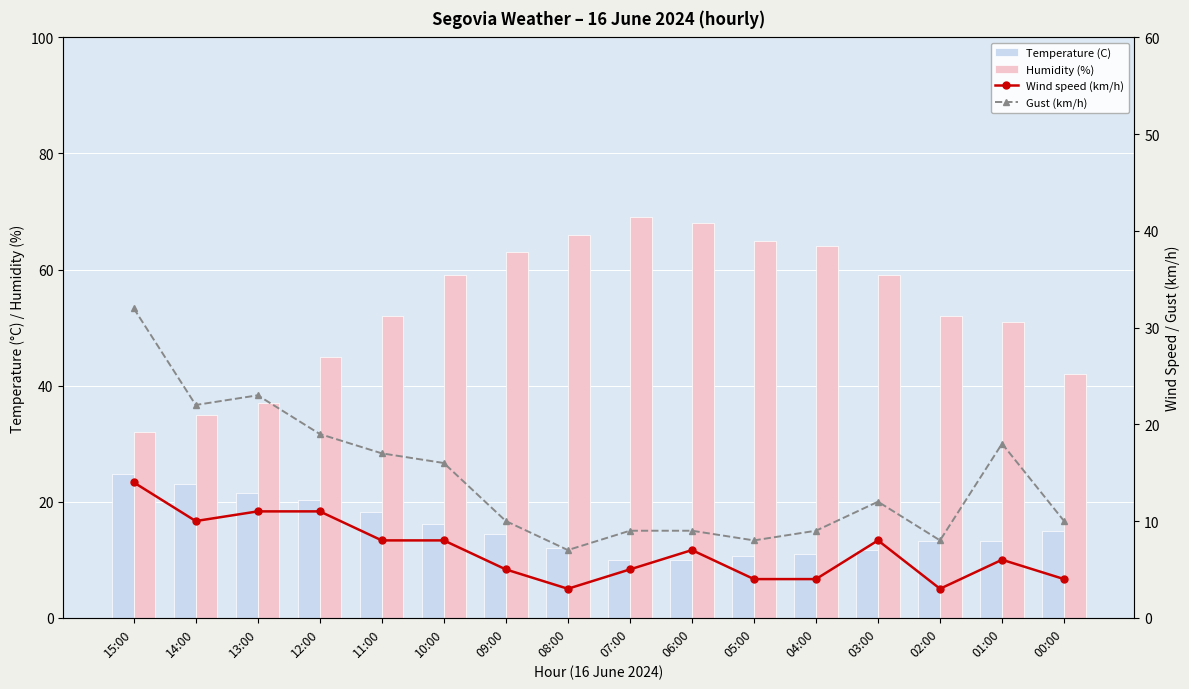

Is the value of Humidity (%) at 08:00 greater than the value of Wind speed (km/h) at 10:00?

Yes